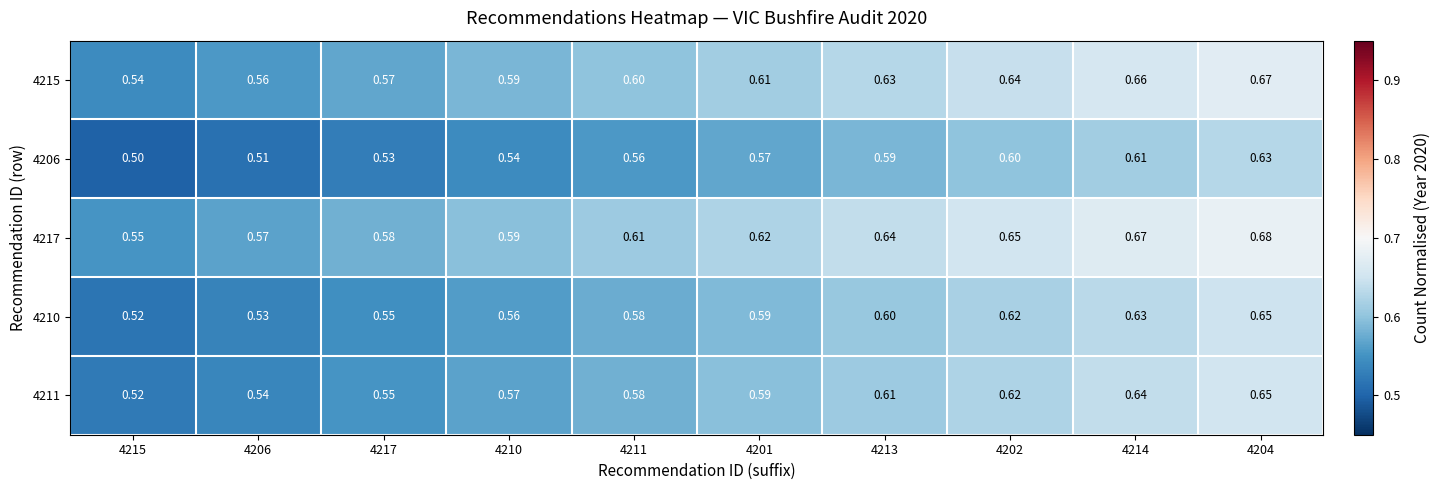

Is the value of 4215 at 4214 greater than the value of 4206 at 4217?

Yes